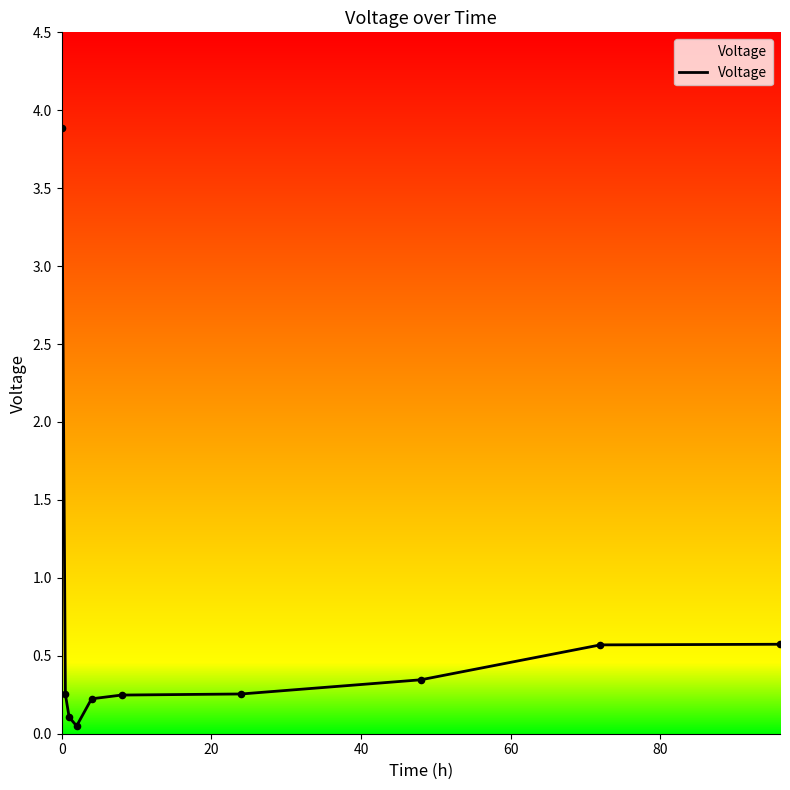

What is the difference between the maximum and minimum values?

3.8